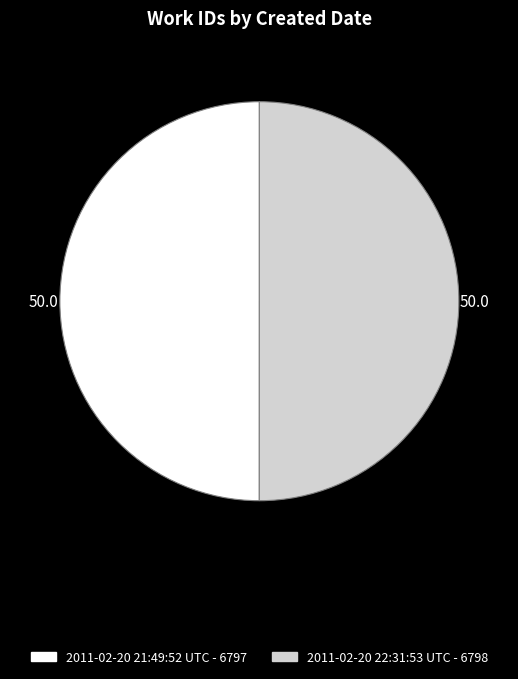

The 2011-02-20 21:49:52 UTC - 6797 slice represents 42% of the pie. True or false?

False